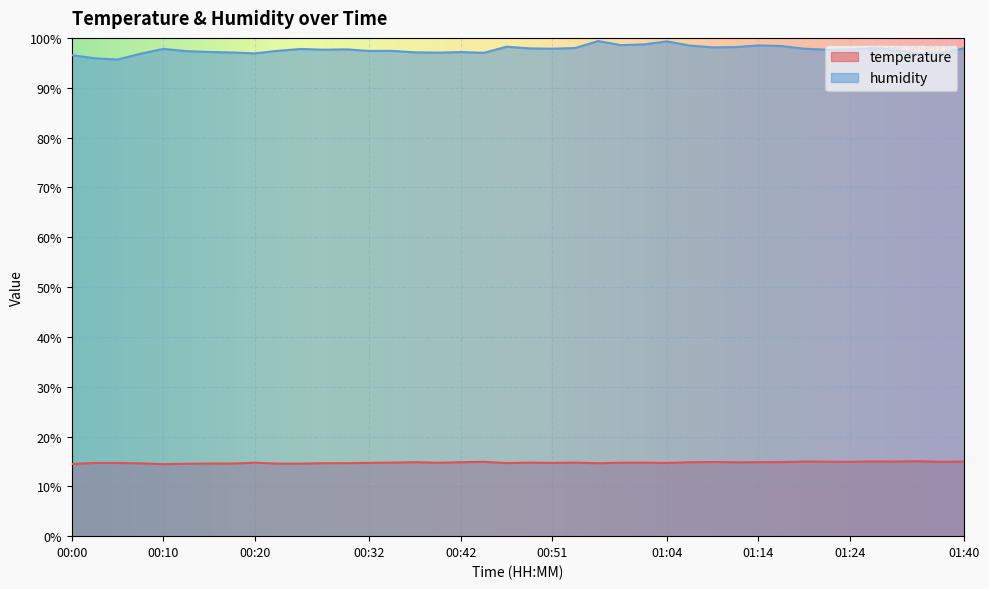

The value of temperature at 00:44 is 19.6. True or false?

False